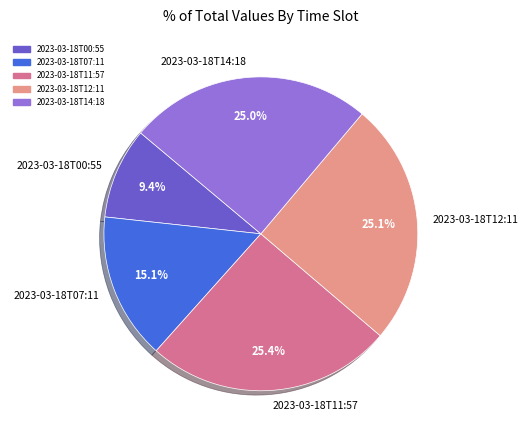

What is the total percentage of 2023-03-18T12:11 and 2023-03-18T14:18?

50.1%